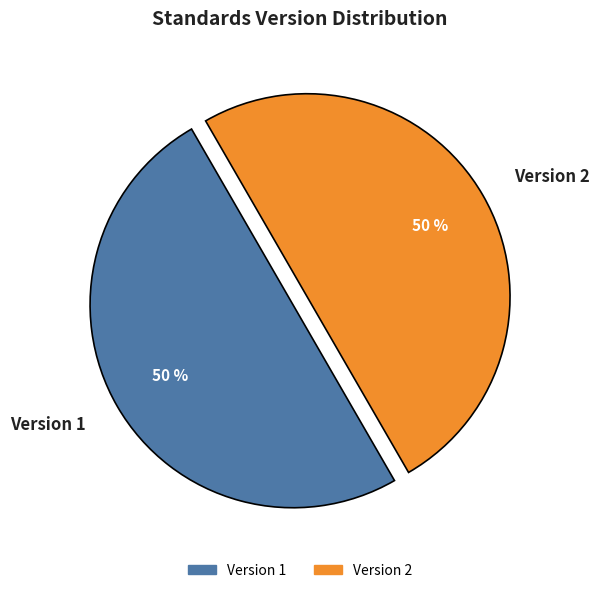

Is it true that Version 1 is 50% of the pie?

True